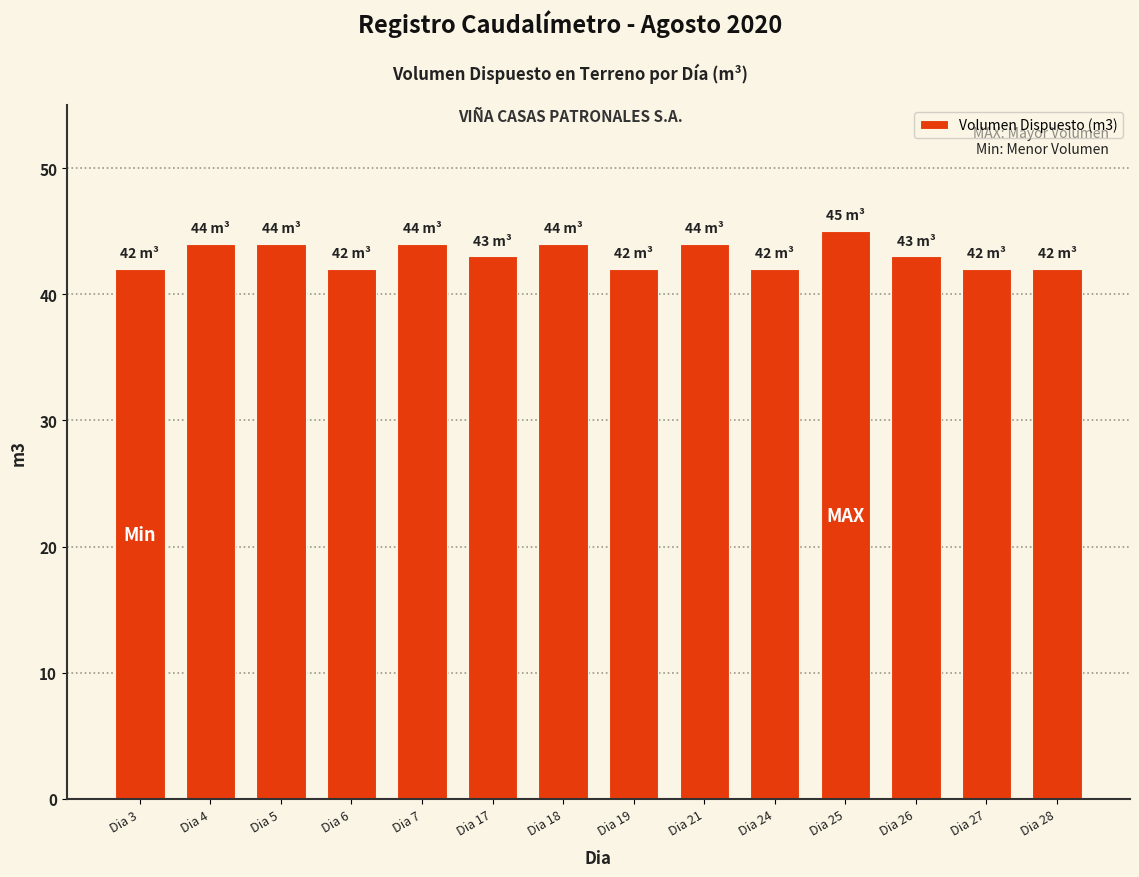

The value at Dia 28 is 14. True or false?

False